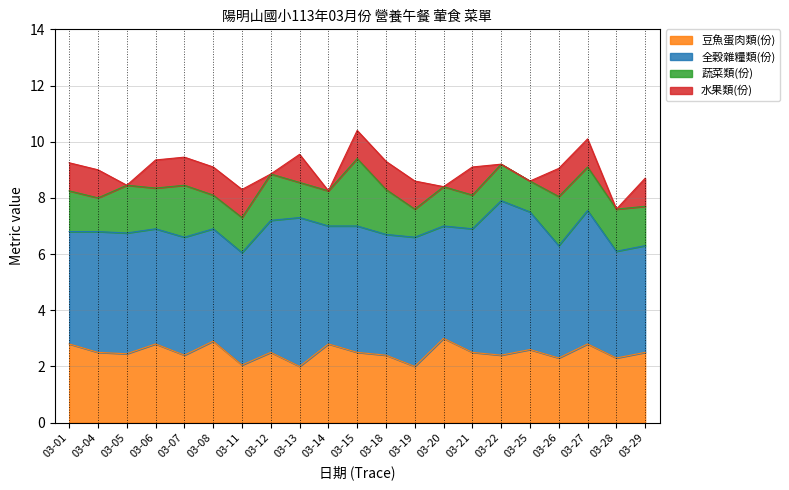

What is the value of the 全穀雜糧類(份) point at the 19th from the left?

4.8